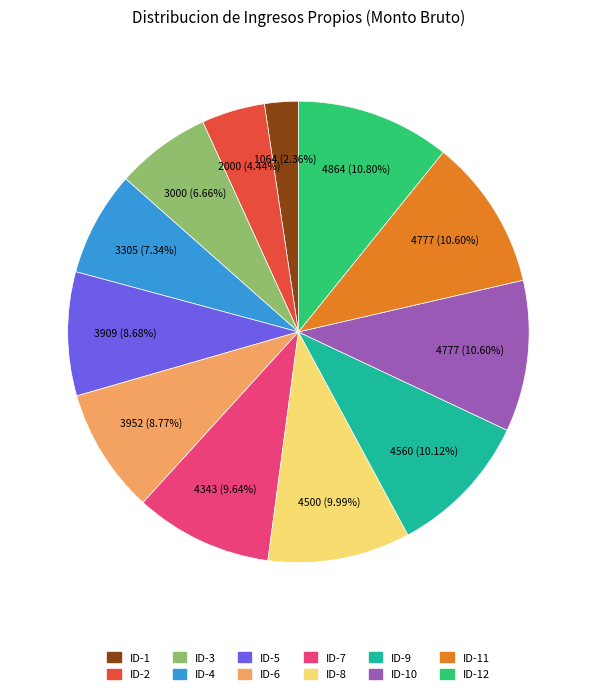

Is there a majority slice in this chart?

No